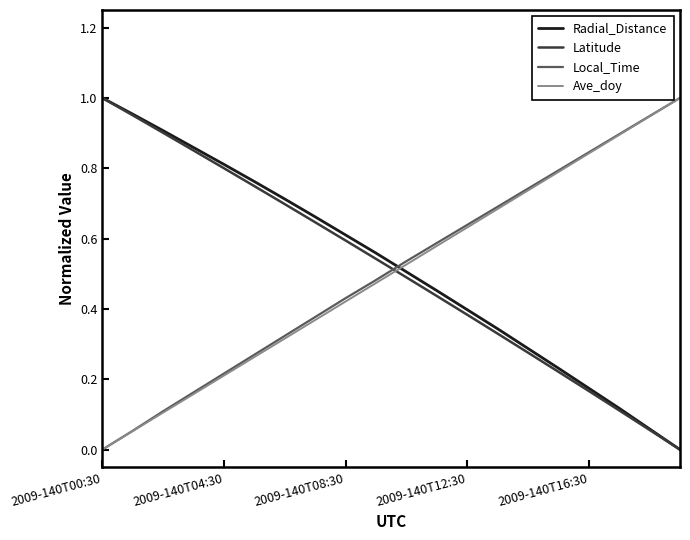

How many times do Latitude and Local_Time cross each other?

1